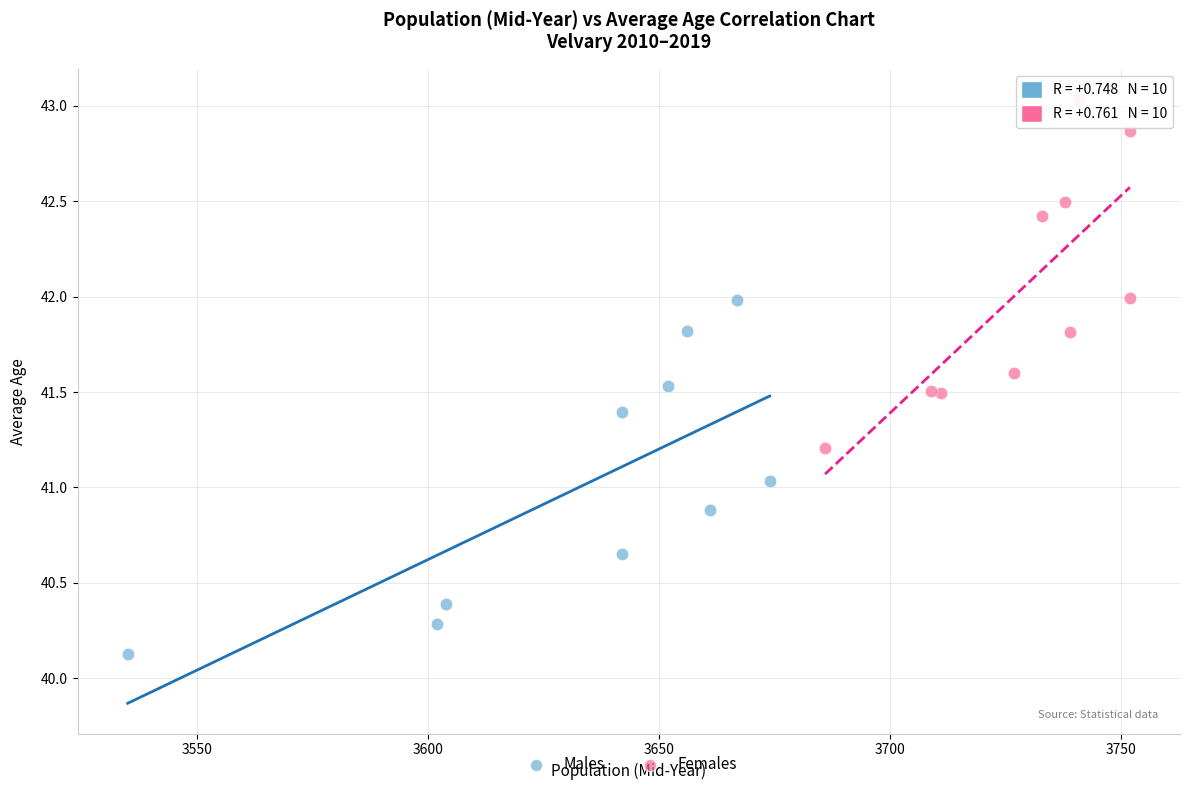

Which series reaches the maximum Y coordinate?

Females